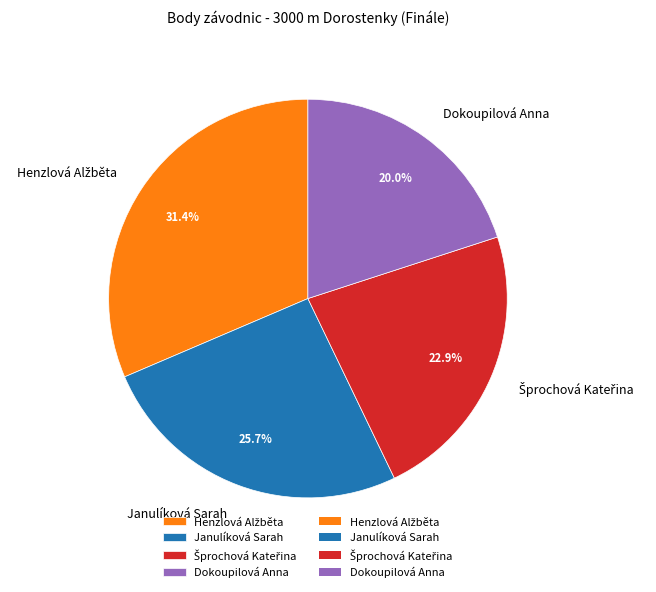

How many segments does this pie chart have?

4